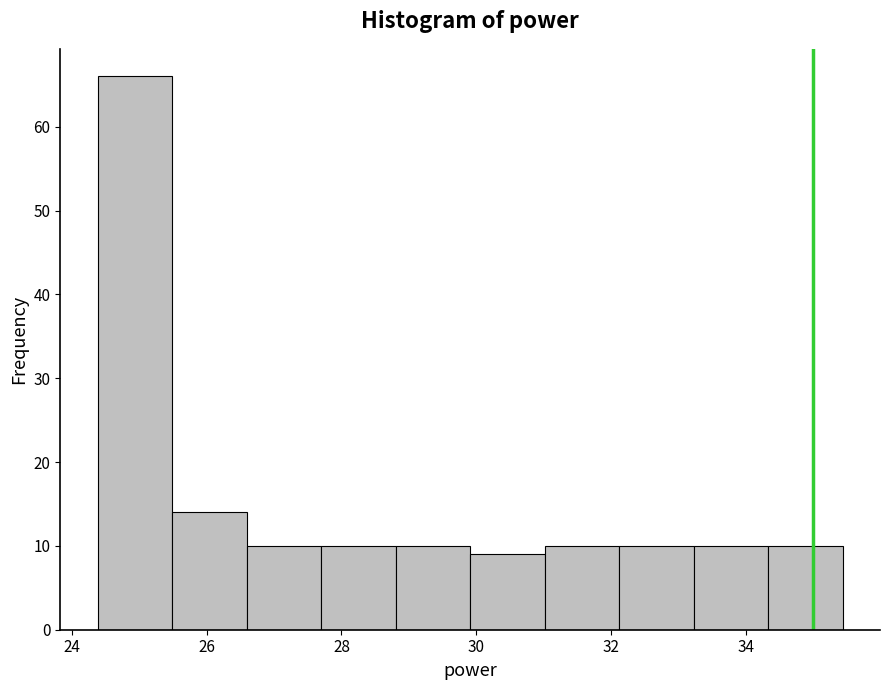

Reading left to right, list every bar in this chart as the range it spans on the x-axis followed by its height. Neither the bar edges nor the heights are printed on the chart, so give them approximately, as read against the axes.

24.4 to 25.4: 66
25.4 to 26.6: 14
26.6 to 27.6: 10
27.6 to 28.8: 10
28.8 to 30.0: 10
30.0 to 31.0: 9
31.0 to 32.2: 10
32.2 to 33.2: 10
33.2 to 34.4: 10
34.4 to 35.4: 10